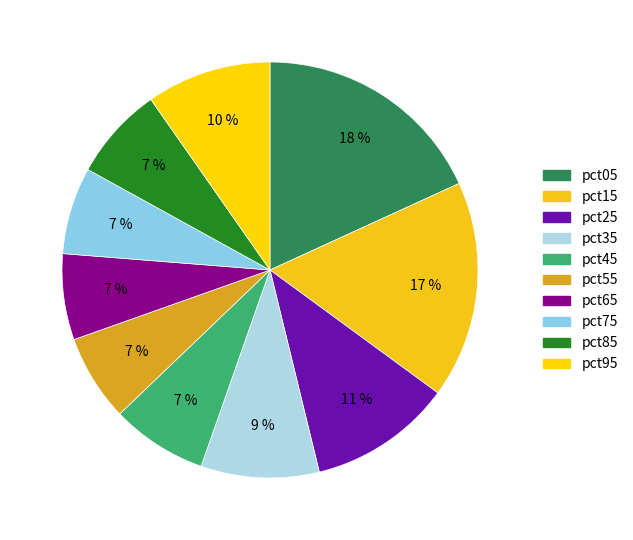

Rank the categories by value from lowest to highest.

pct65, pct55, pct75, pct85, pct45, pct35, pct95, pct25, pct15, pct05